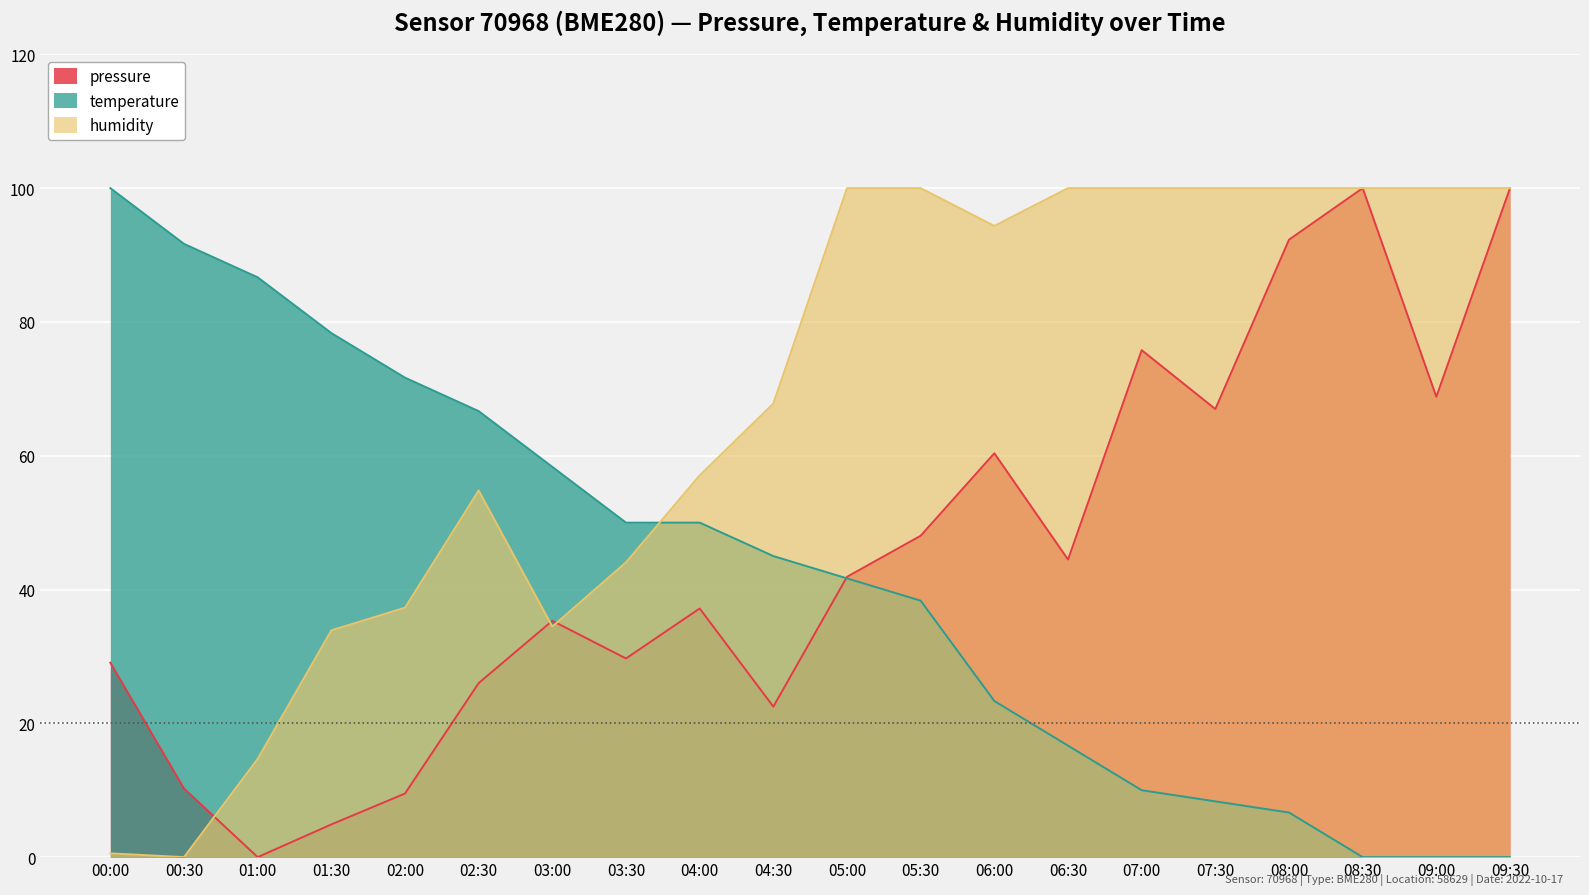

Reading left to right, what are all the values shown in this chart?

pressure: 29.1	10.3	0.0	4.9	9.5	26.0	35.3	29.7	37.2	22.5	41.9	48.0	60.4	44.5	75.8	67.0	92.3	100.0	68.8	100.0
temperature: 100.0	91.7	86.7	78.3	71.7	66.7	58.3	50.0	50.0	45.0	41.7	38.3	23.3	16.7	10.0	8.3	6.7	0.0	0.0	0.0
humidity: 0.6	0.0	14.7	33.9	37.3	54.8	34.5	44.1	57.1	67.8	100.0	100.0	94.4	100.0	100.0	100.0	100.0	100.0	100.0	100.0